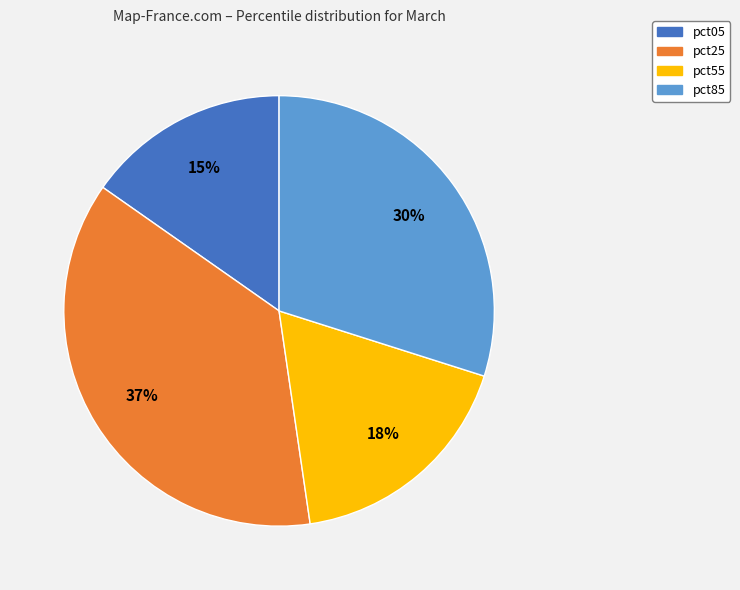

The pct25 slice represents 37% of the pie. True or false?

True